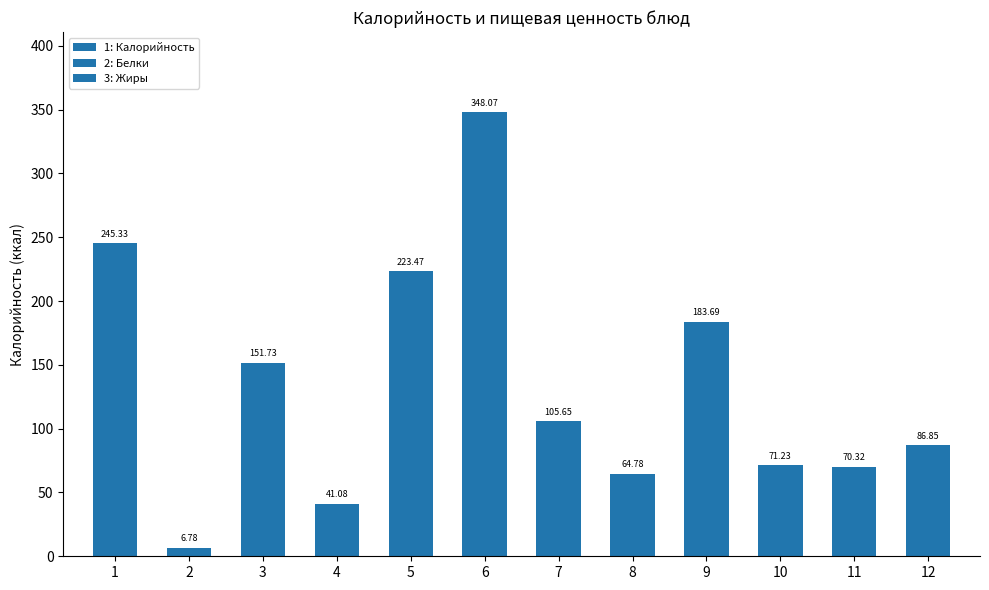

How many data points does each series have?

12